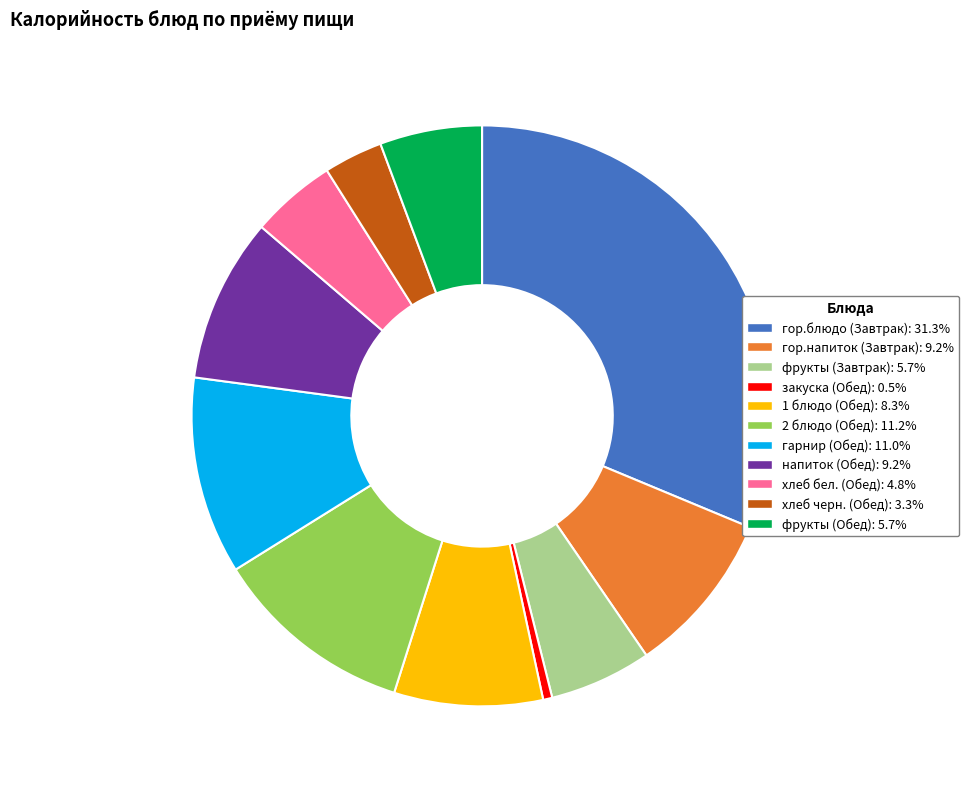

What is the ratio of the value at гор.напиток (Завтрак) to the value at 1 блюдо (Обед)?

1.1